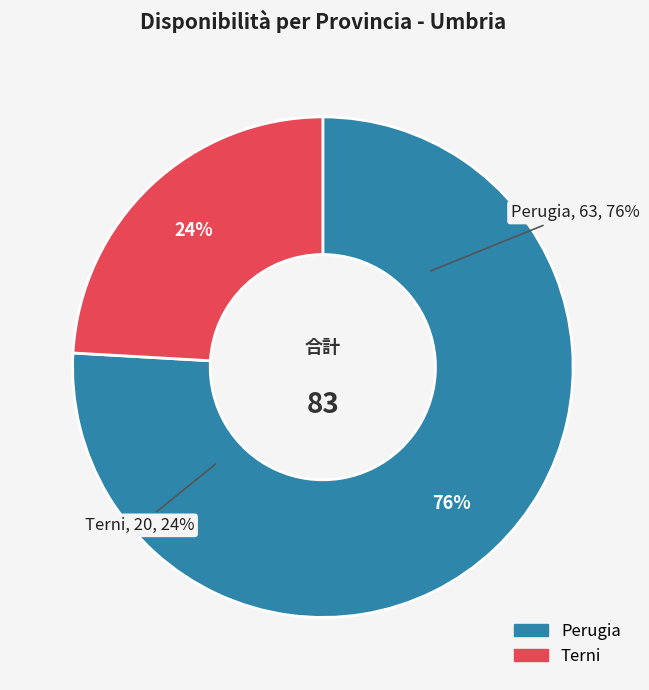

What is the ratio of the value at Terni to the value at Perugia?

0.3